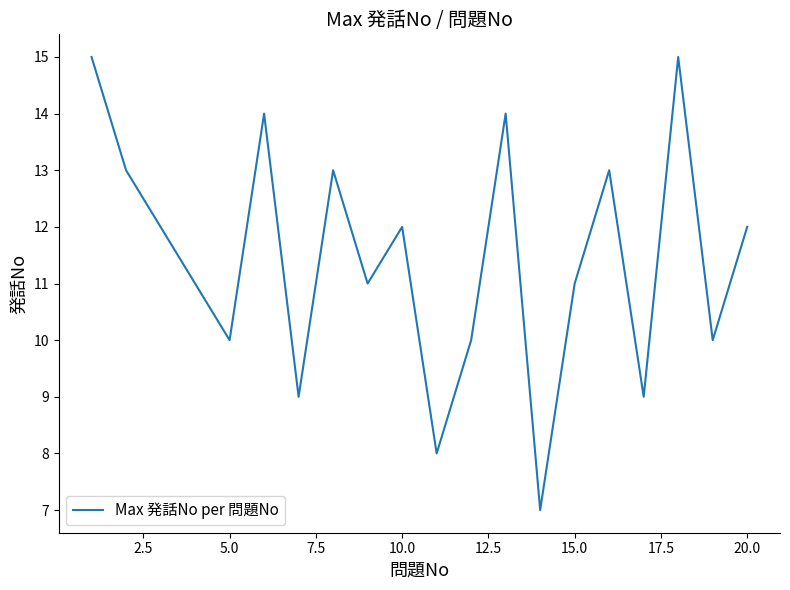

Count the values in the range 10 to 13.

12